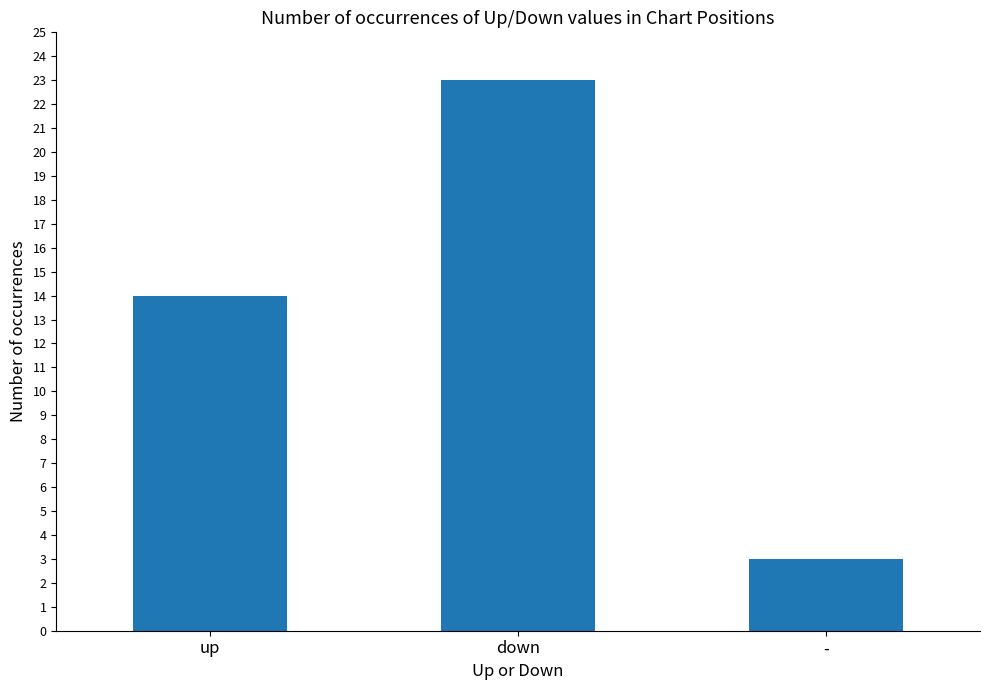

What is the minimum value shown in the chart?

3